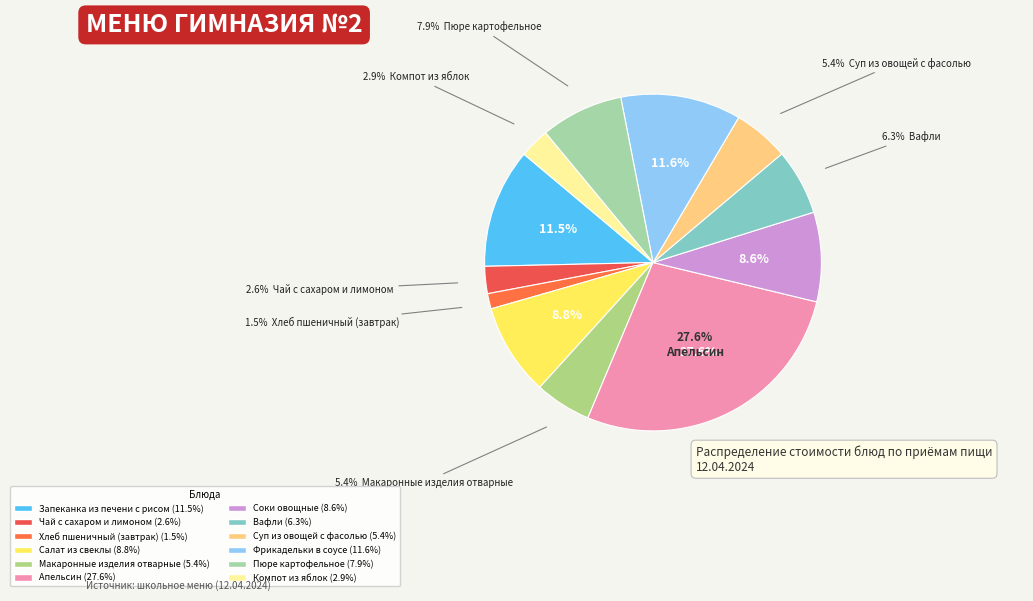

Is it true that Чай с сахаром и лимоном is 1% of the pie?

False